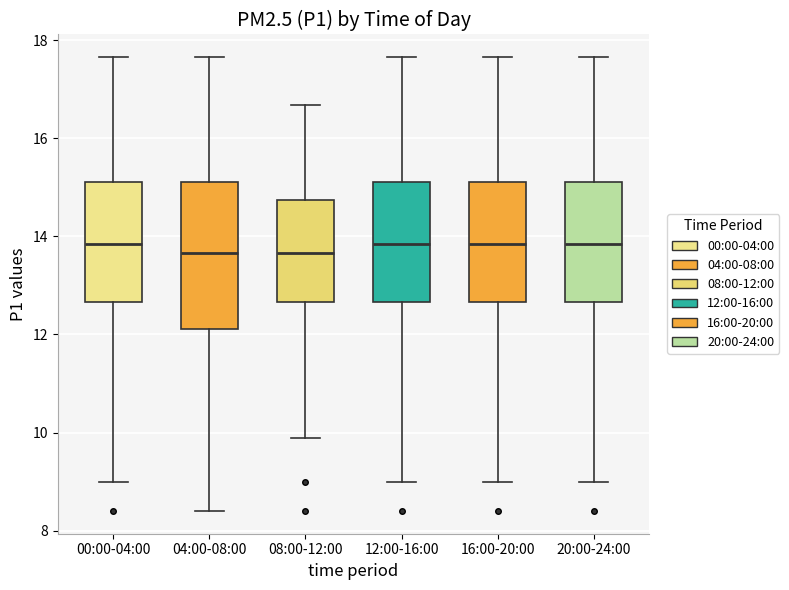

Reading left to right, read every box against the y-axis: the position of its median line, the range the box covers, and the ends of its whiskers. The values are not printed on the chart, so give them approximately, as read against the axis.

00:00-04:00: median 13.8, box 12.6 to 15.2, whiskers 9.0 to 17.6
04:00-08:00: median 13.6, box 12.2 to 15.2, whiskers 8.4 to 17.6
08:00-12:00: median 13.6, box 12.6 to 14.8, whiskers 9.8 to 16.6
12:00-16:00: median 13.8, box 12.6 to 15.2, whiskers 9.0 to 17.6
16:00-20:00: median 13.8, box 12.6 to 15.2, whiskers 9.0 to 17.6
20:00-24:00: median 13.8, box 12.6 to 15.2, whiskers 9.0 to 17.6